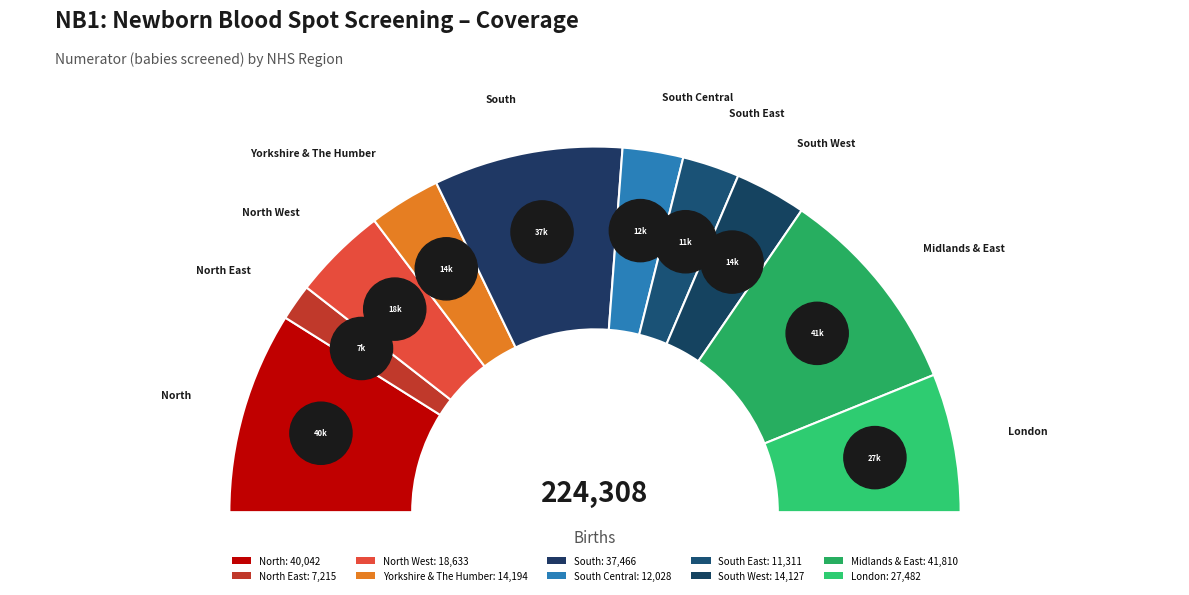

To the nearest percent, what percentage of the pie is London?

12%